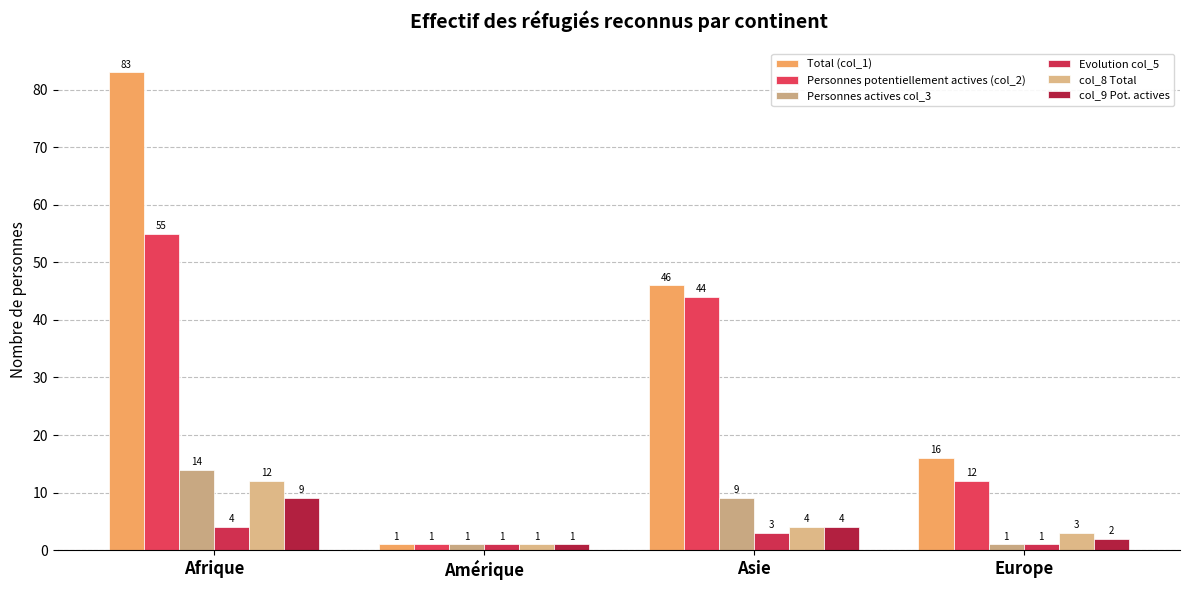

List the series in order of their peak value, highest first.

Total (col_1), Personnes potentiellement actives (col_2), Personnes actives col_3, col_8 Total, col_9 Pot. actives, Evolution col_5